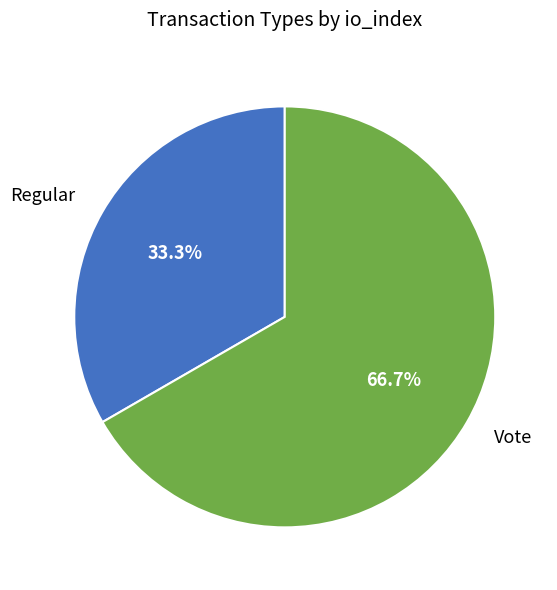

Approximately how many times larger is the value at Regular compared to Vote?

0.5